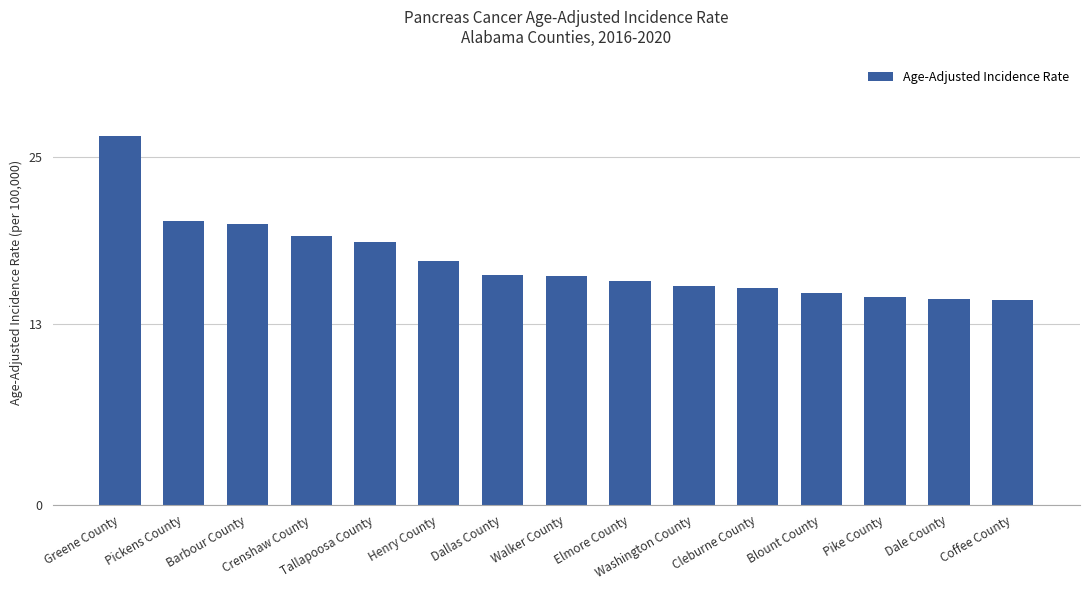

Which label corresponds to the largest value in the chart?

Greene County